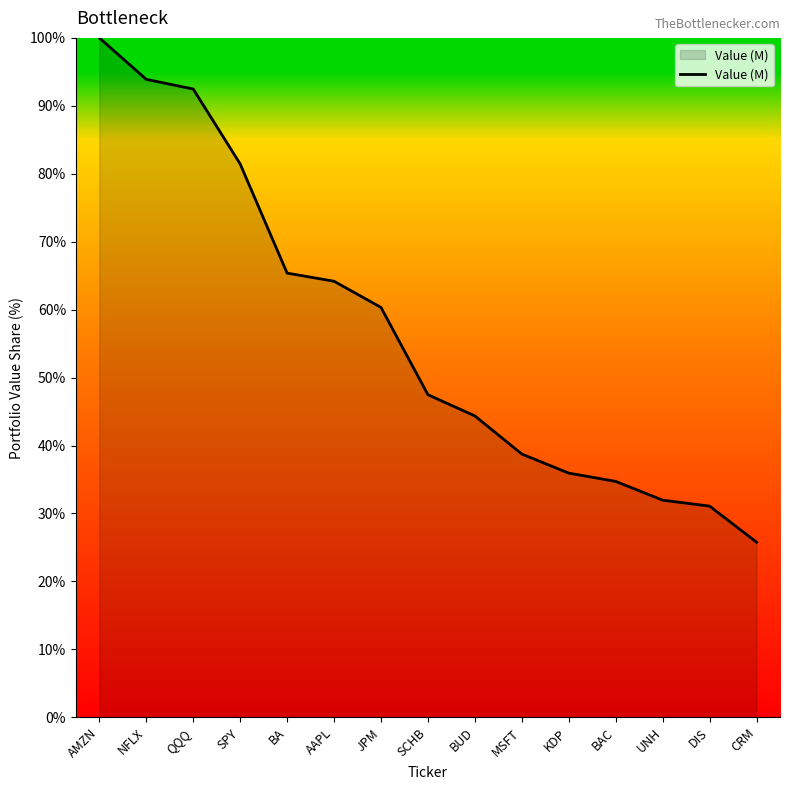

How many values are below 47?

7